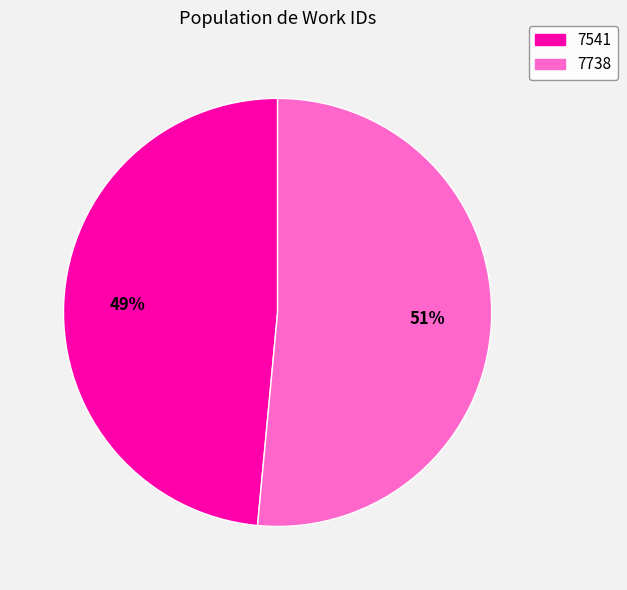

Which slice is the smallest?

7541